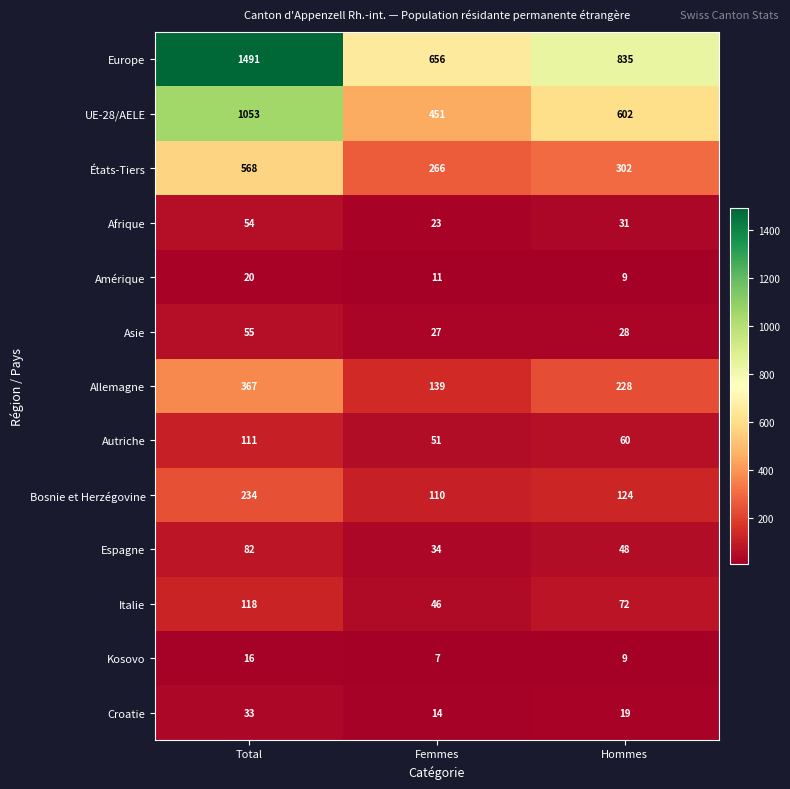

List the series in order of their peak value, lowest first.

Kosovo, Amérique, Croatie, Afrique, Asie, Espagne, Autriche, Italie, Bosnie et Herzégovine, Allemagne, États-Tiers, UE-28/AELE, Europe